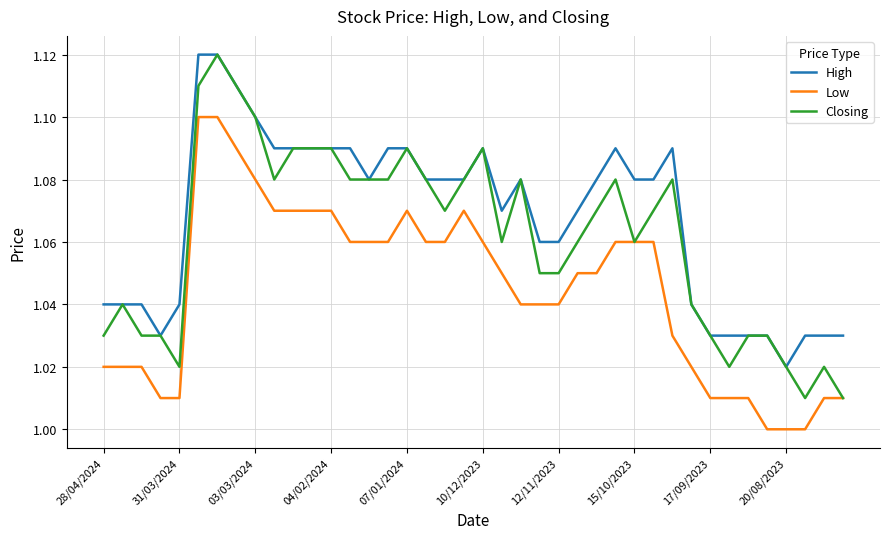

Which series has the widest spread of values?

Closing